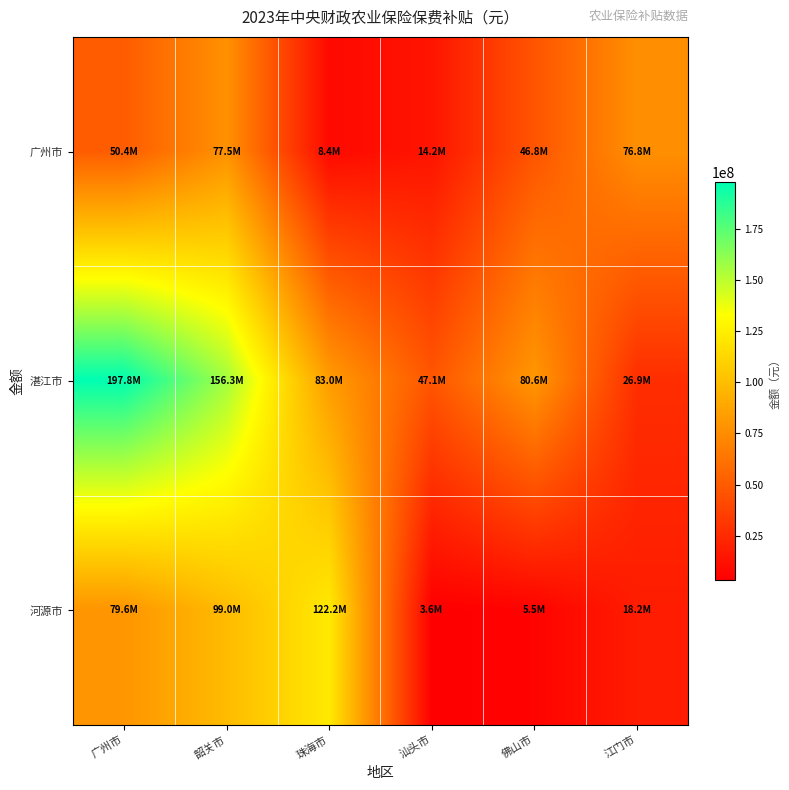

Rank the series by their maximum value, from lowest to highest.

广州市, 河源市, 湛江市